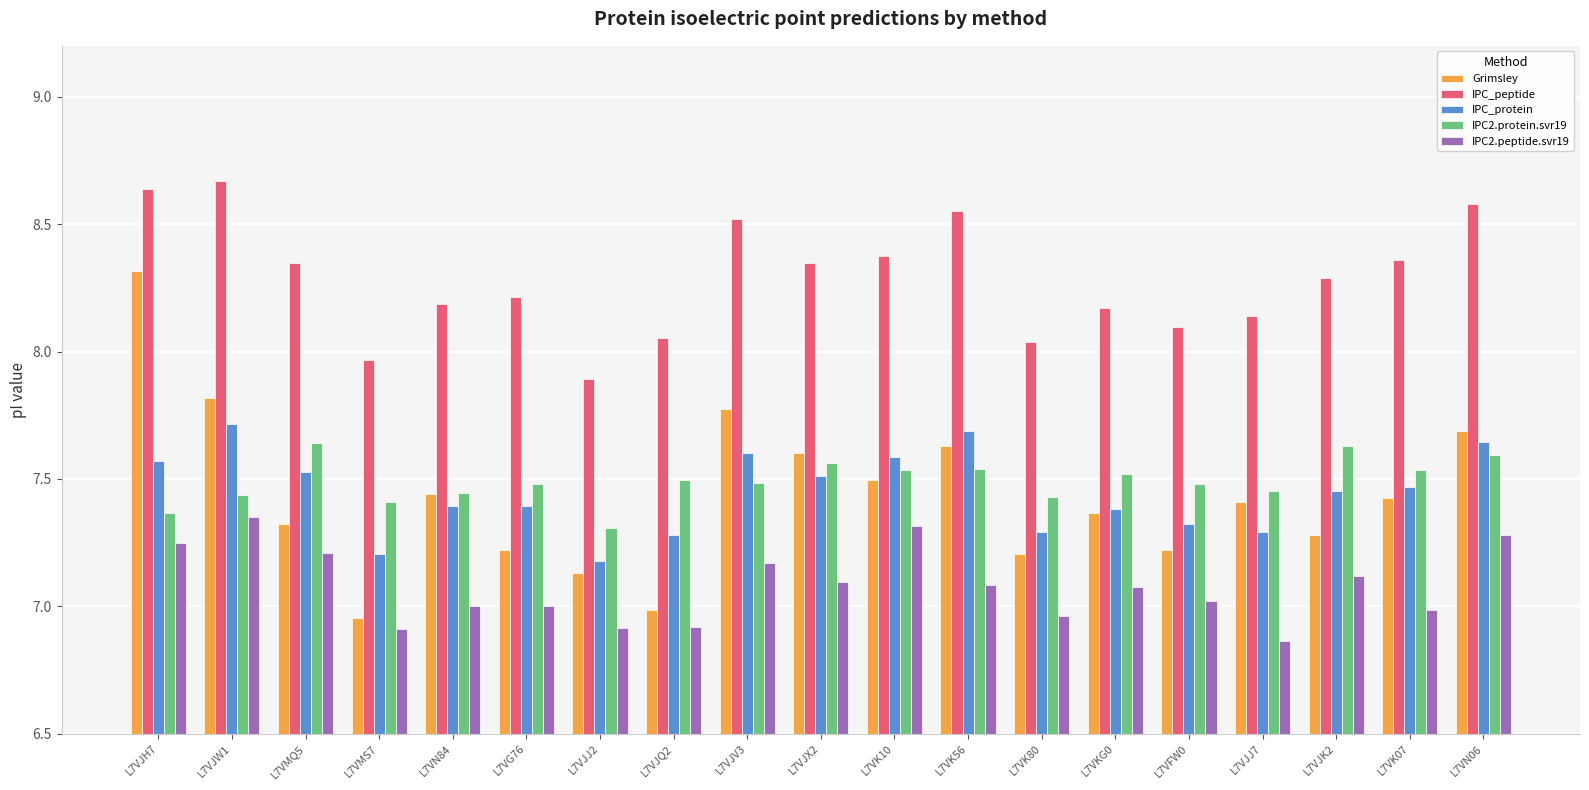

The IPC_peptide series shows 8.6 at L7VJH7. True or false?

True